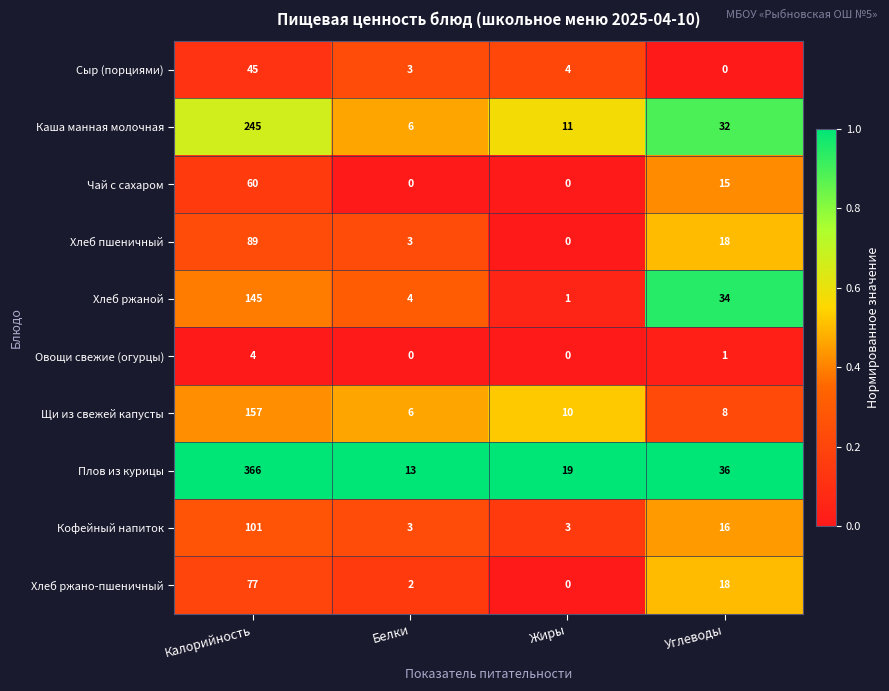

True or false: Каша манная молочная has a value of 245 at Калорийность.

True